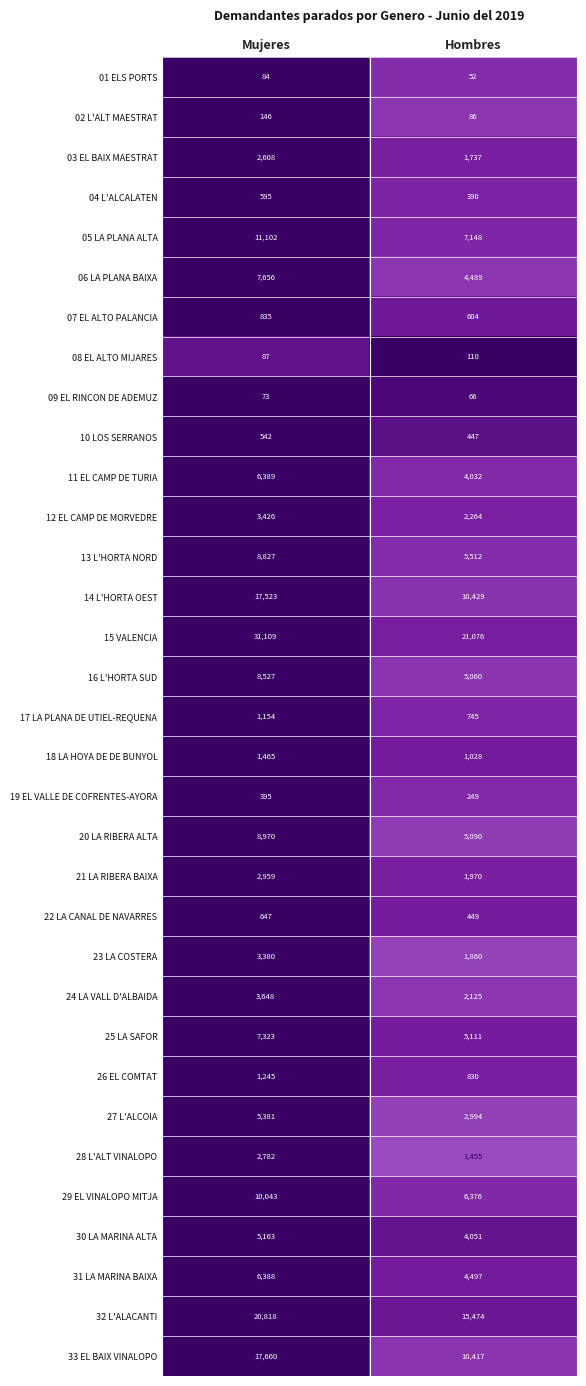

Which series has the largest total across all categories?

15 VALENCIA